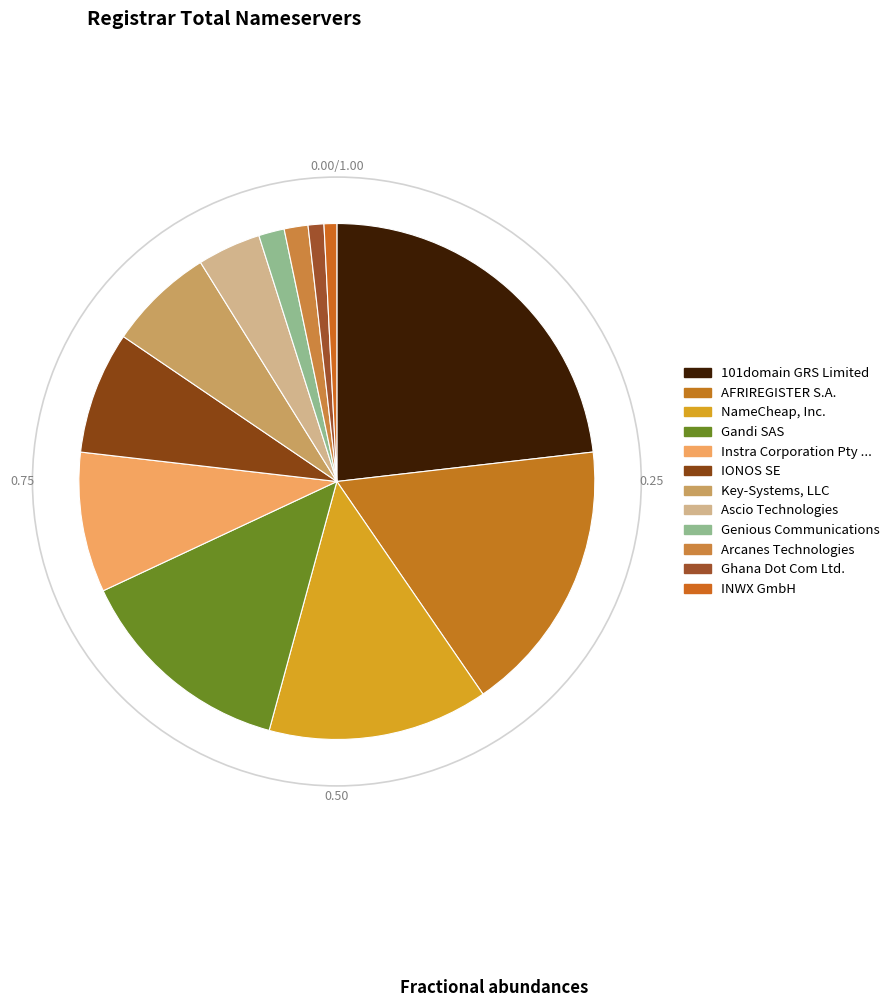

Does any single category account for the majority?

No